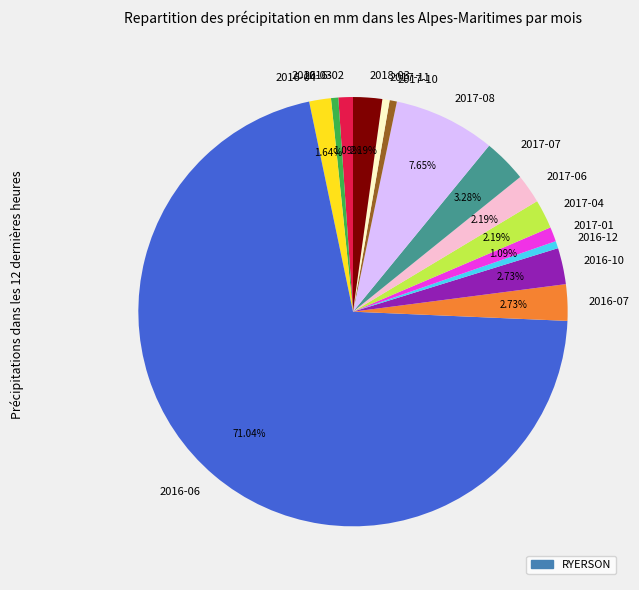

Is there a majority slice in this chart?

Yes